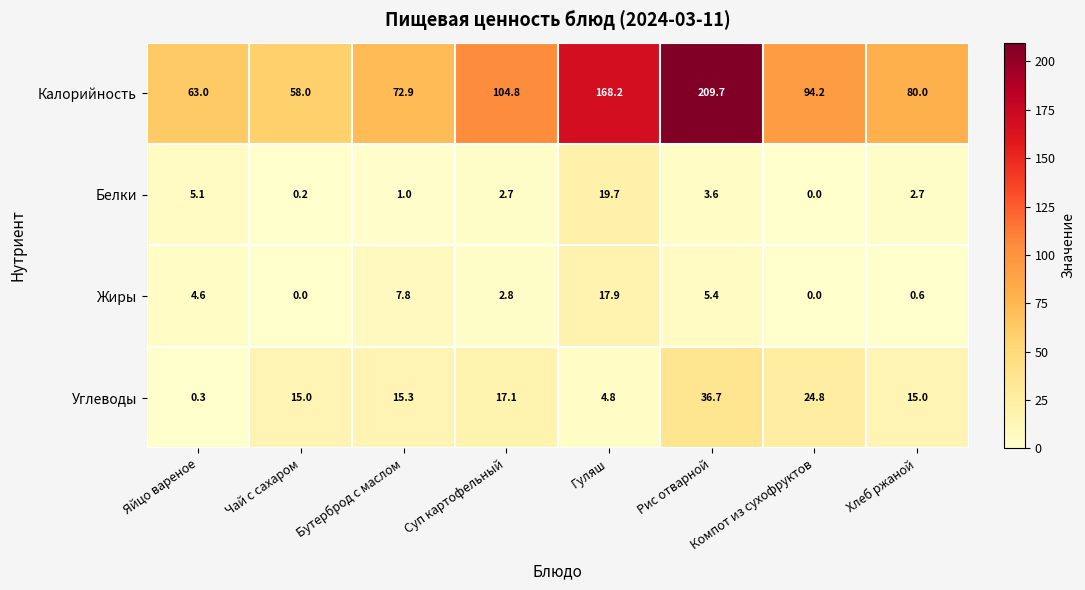

Which series has the widest spread of values?

Калорийность